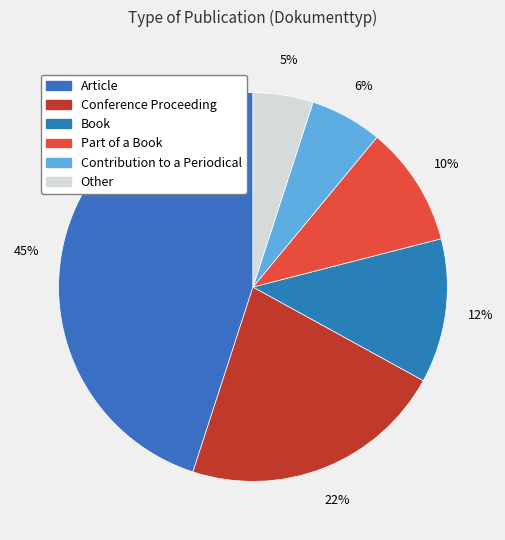

To the nearest percent, what portion does Conference Proceeding represent?

22%